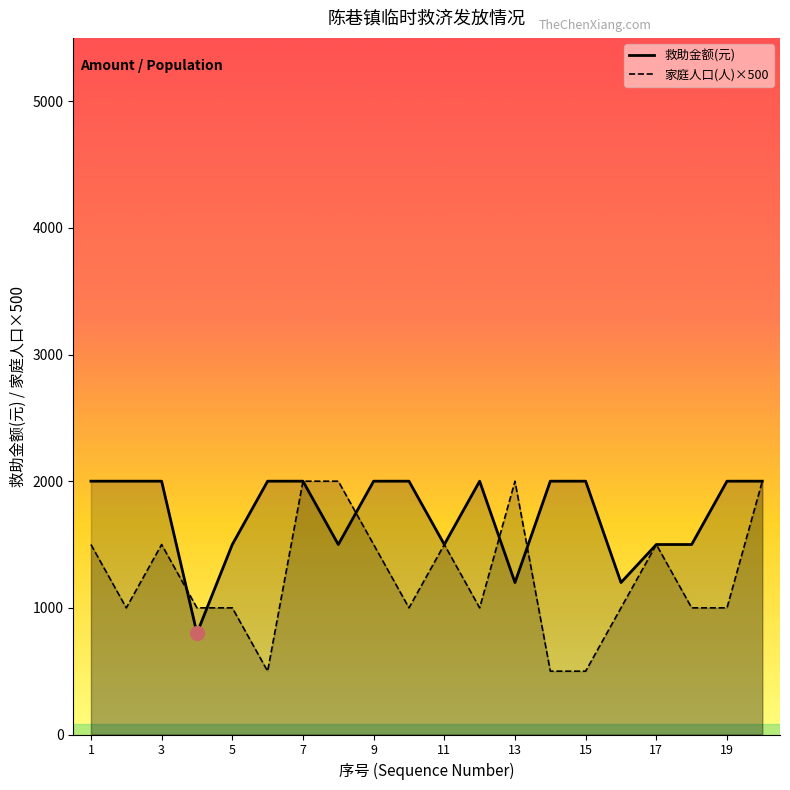

Read the 救助金额(元) value at 4.

800